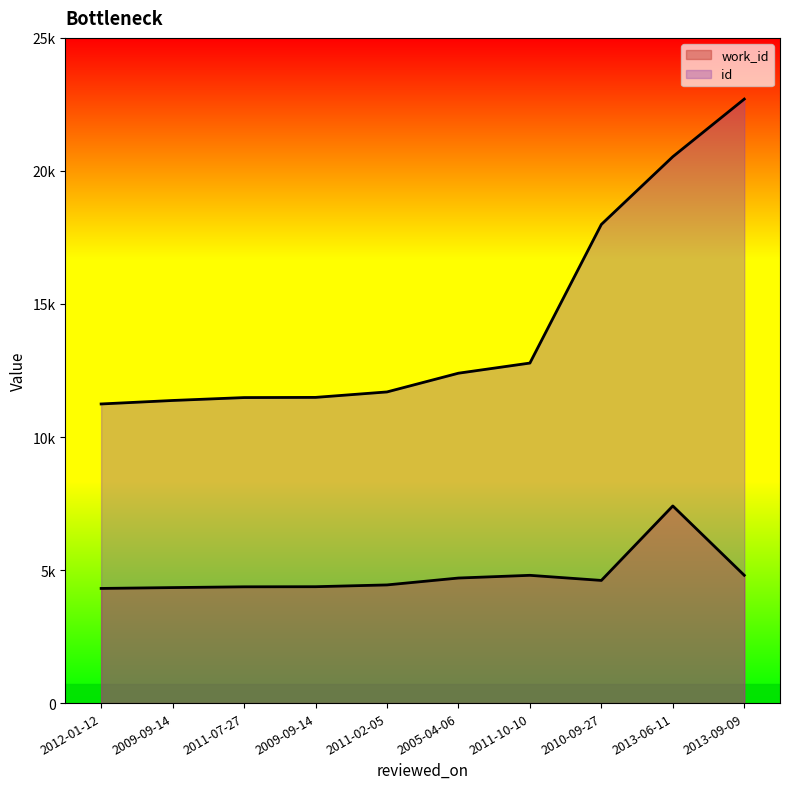

Does the chart display data point markers on the line(s)?

No